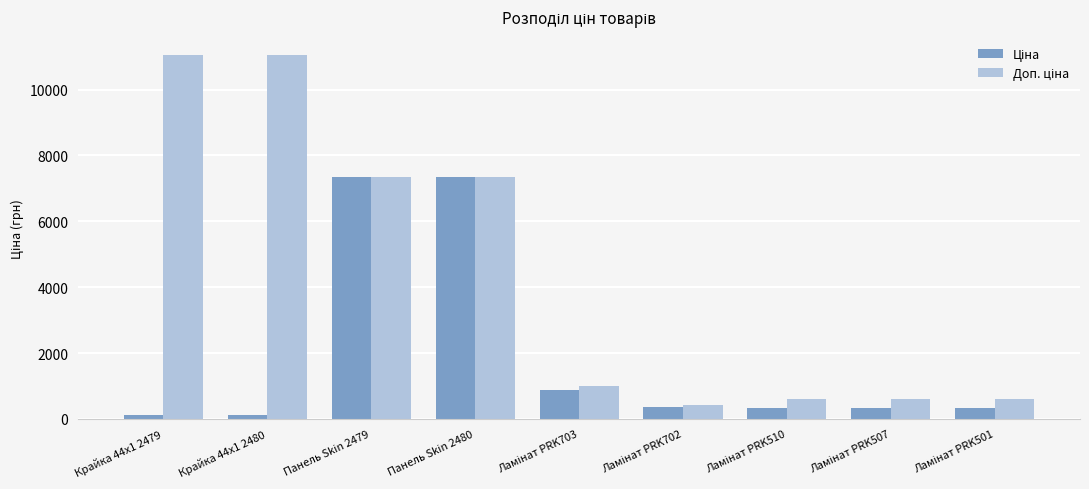

Does the chart contain any negative values?

No